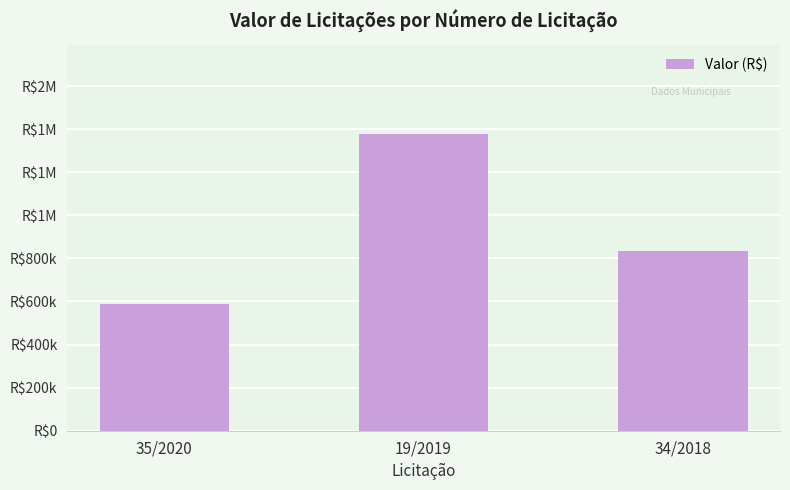

What is the difference between the maximum and second lowest values?

546290